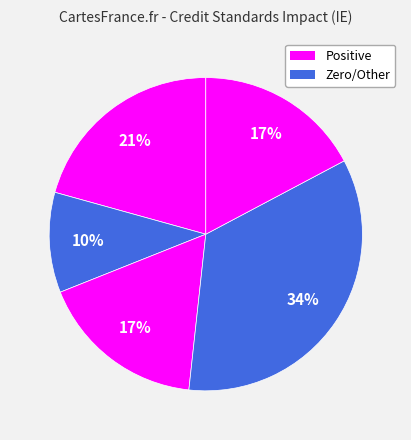

How many segments does this pie chart have?

5